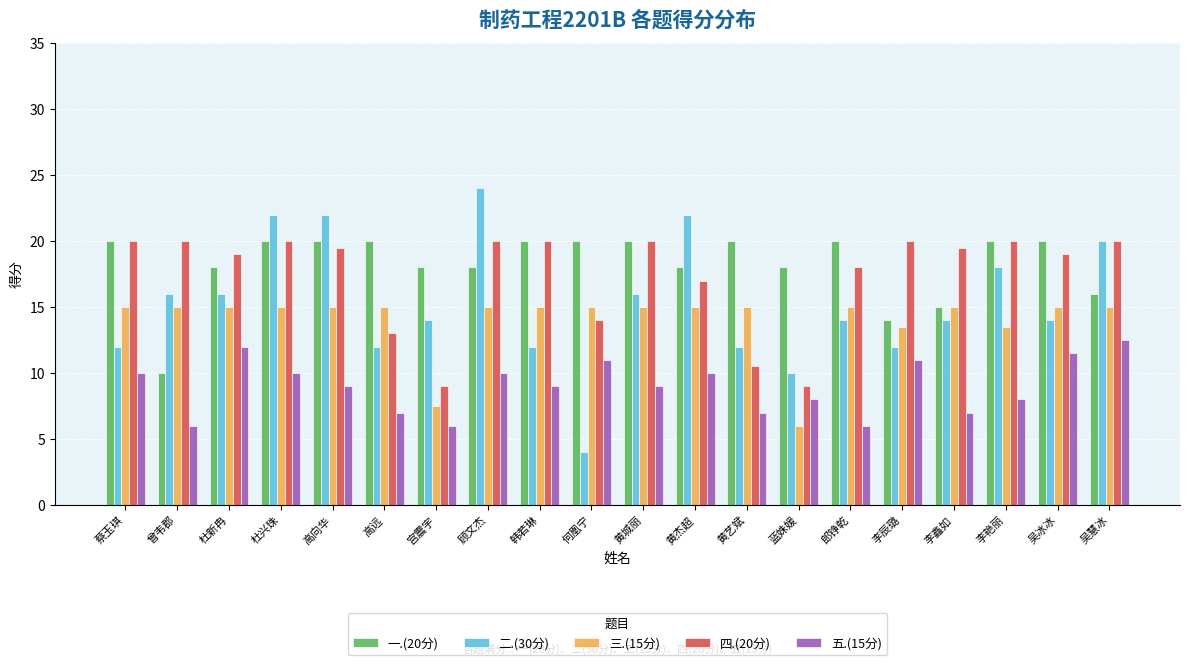

What is the total value across all series at 顾文杰?

87.0